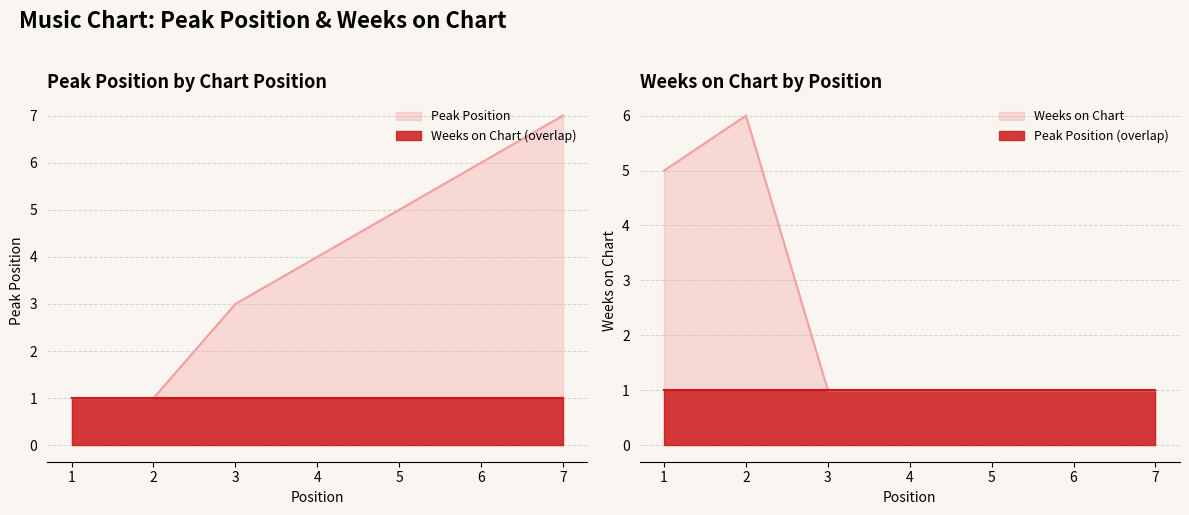

Which series ends up on top after the final intersection of Weeks on Chart and Peak Position?

Peak Position